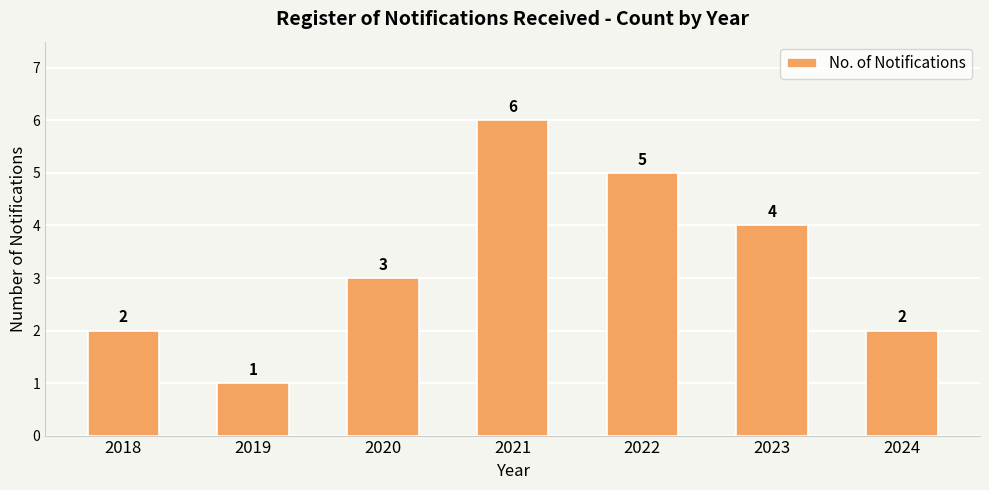

What is the change in value from 2019 to 2022?

+4